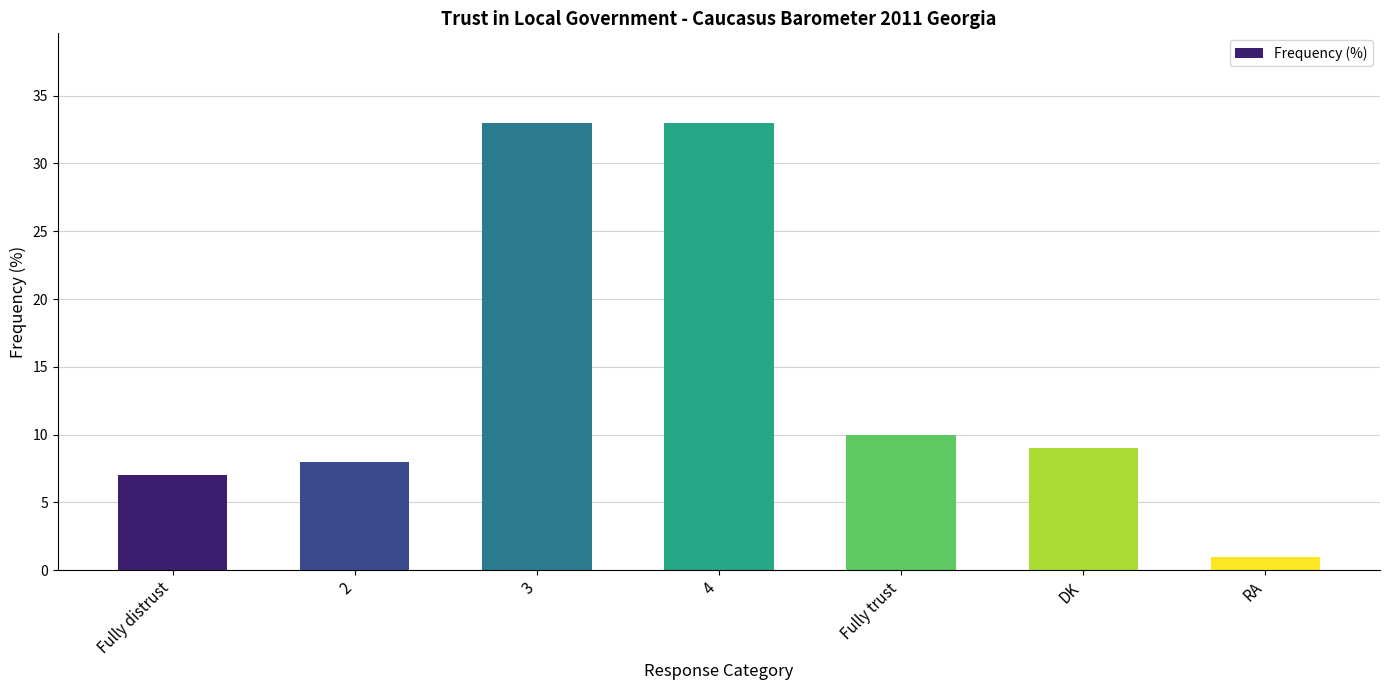

How many categories are shown in the chart?

7